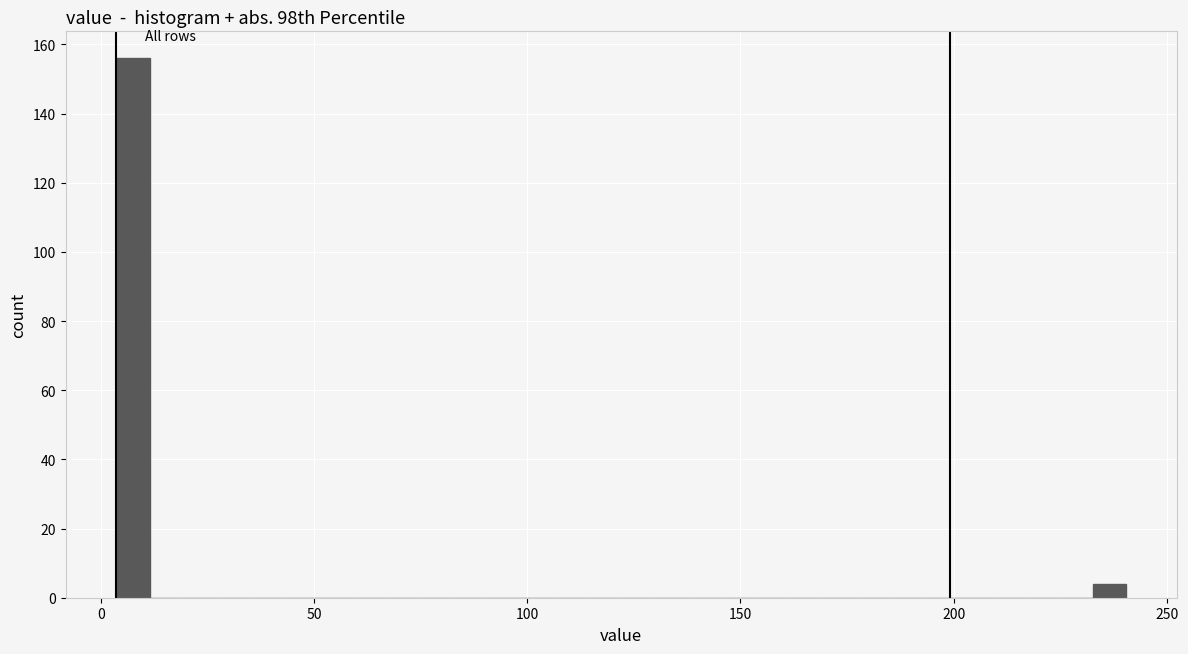

Read against the x-axis, roughly where is the centre of the tallest bar?

5